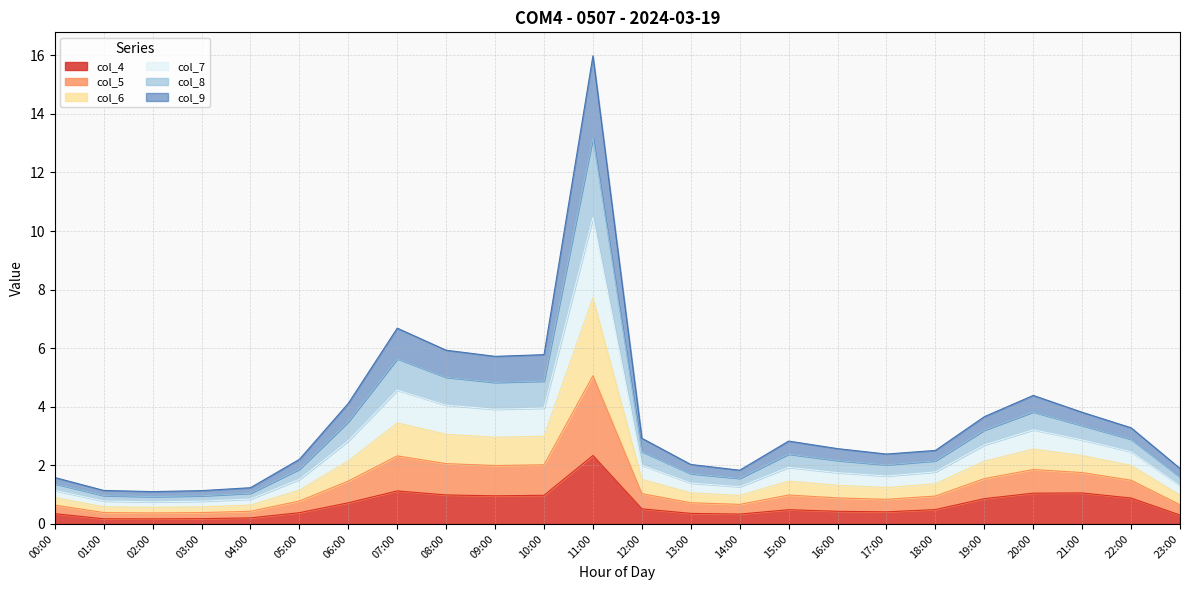

At which label does col_4 reach its peak?

11:00